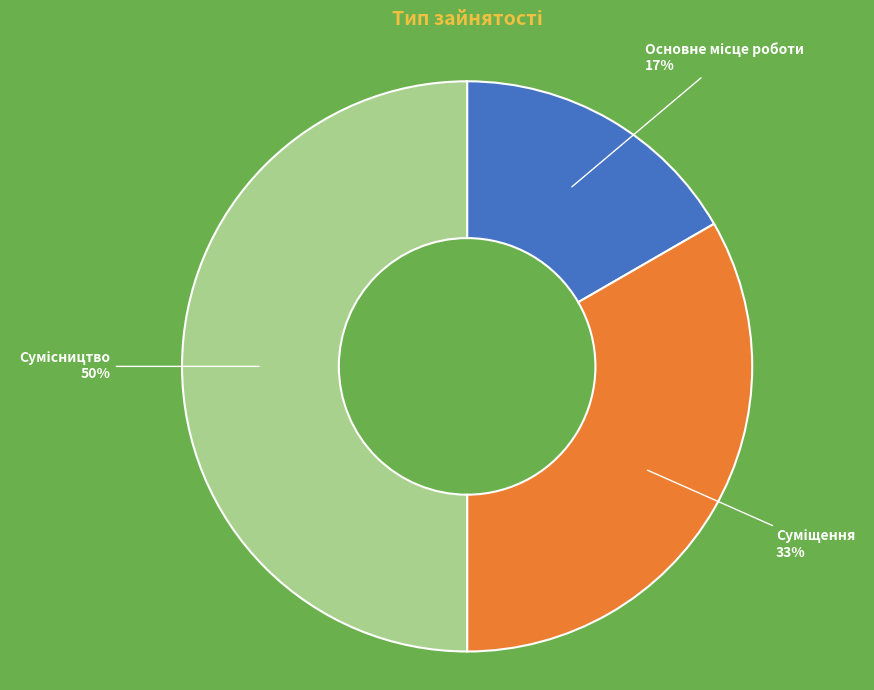

To the nearest percent, what is the average slice percentage?

33%